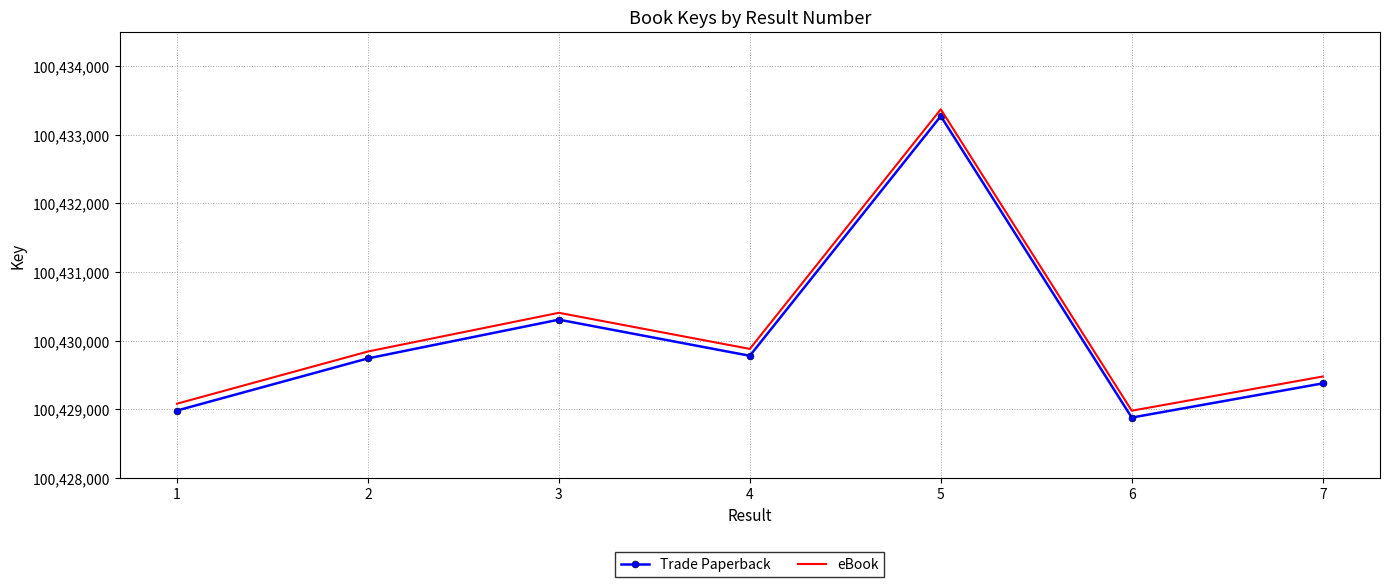

Which series has the largest total across all categories?

eBook